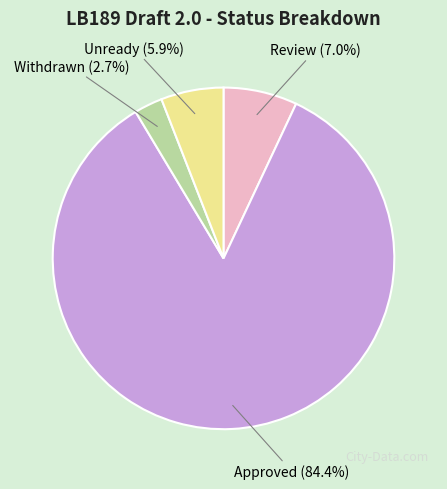

How many slices are in this pie chart?

4